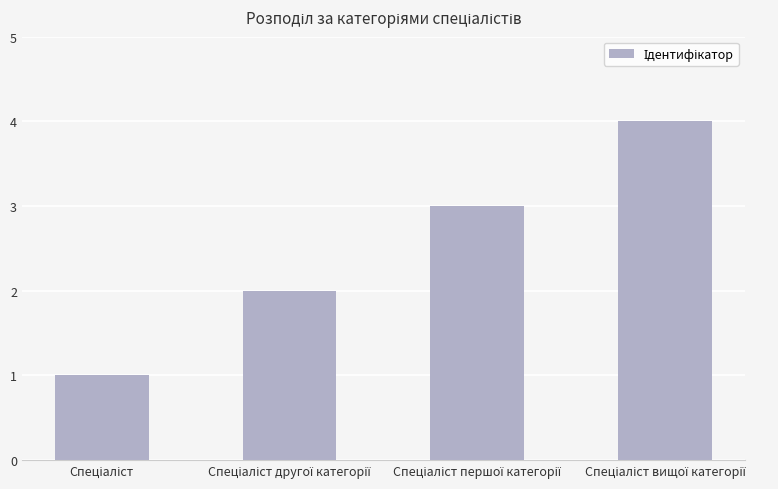

What is the sum of all values?

10